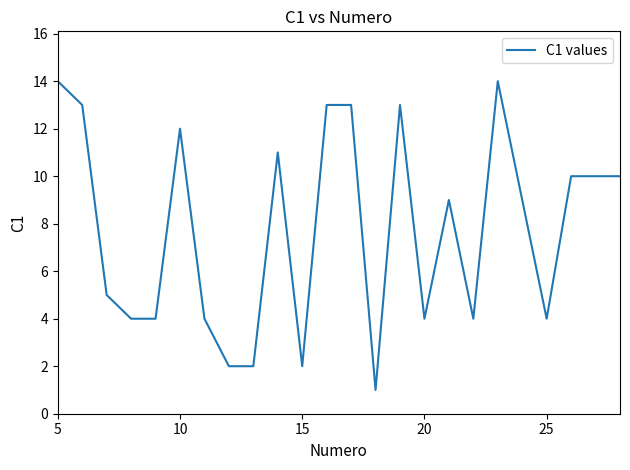

What is the maximum value shown in the chart?

14